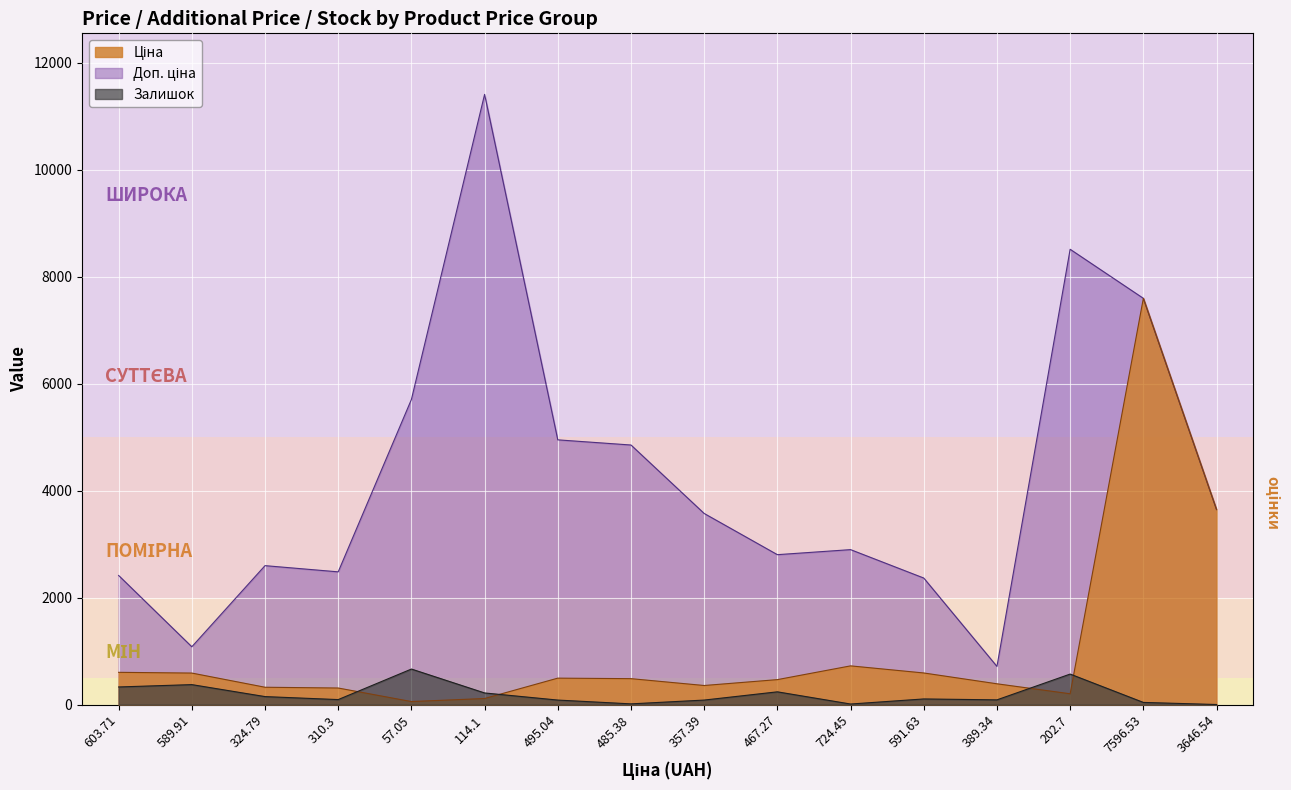

What position from the right is 57.05?

12